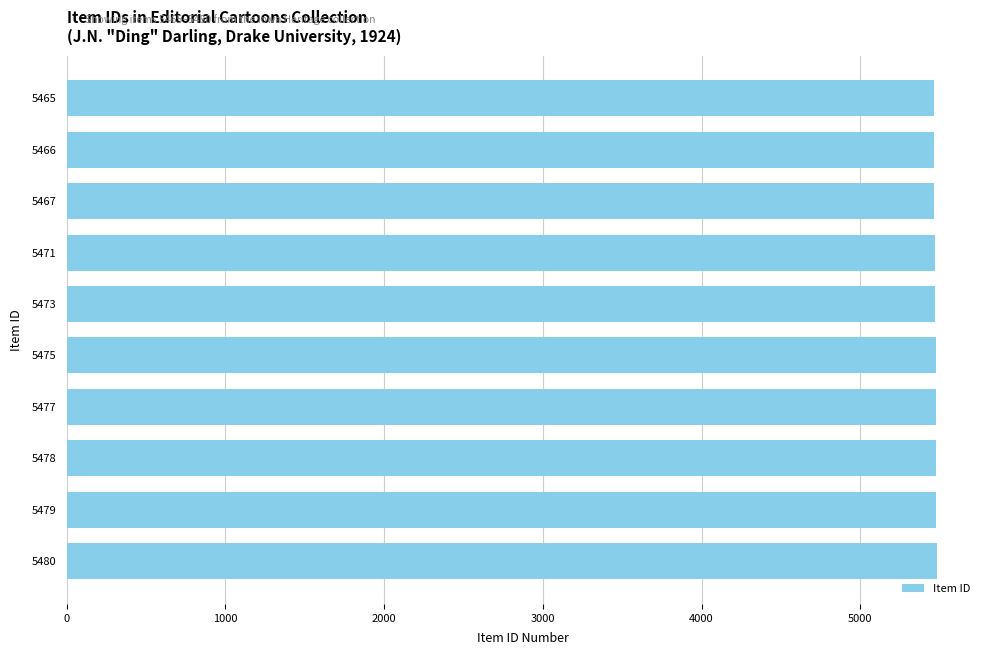

What is the ratio of the value at 5475 to the value at 5473?

1.0